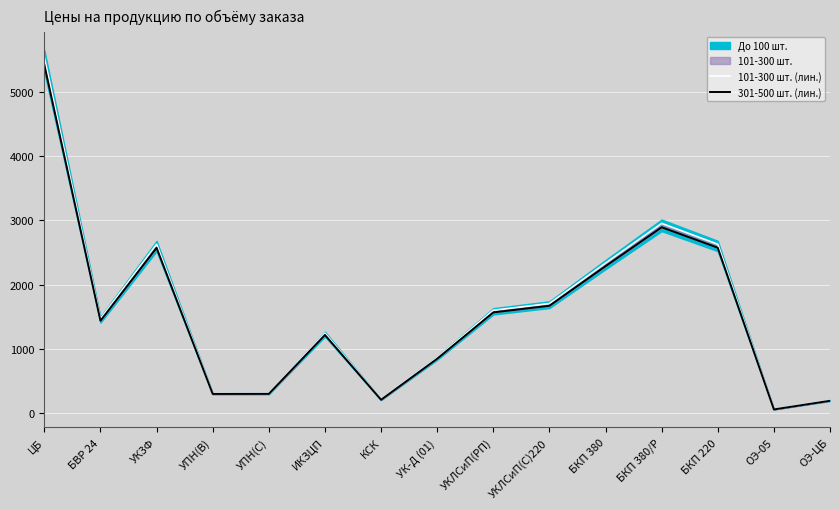

Which category has the lowest value in the 301-500 шт. (лин.) series?

ОЭ-05